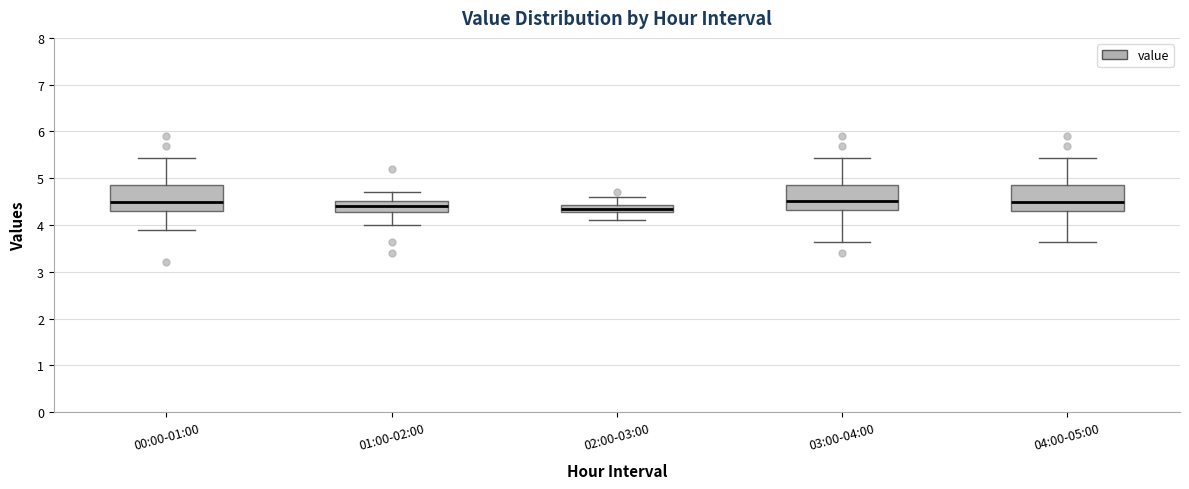

Where is the lower edge of the box for 04:00-05:00 on the y-axis? The values are not printed on the chart, so give them approximately, as read against the axis.

4.3